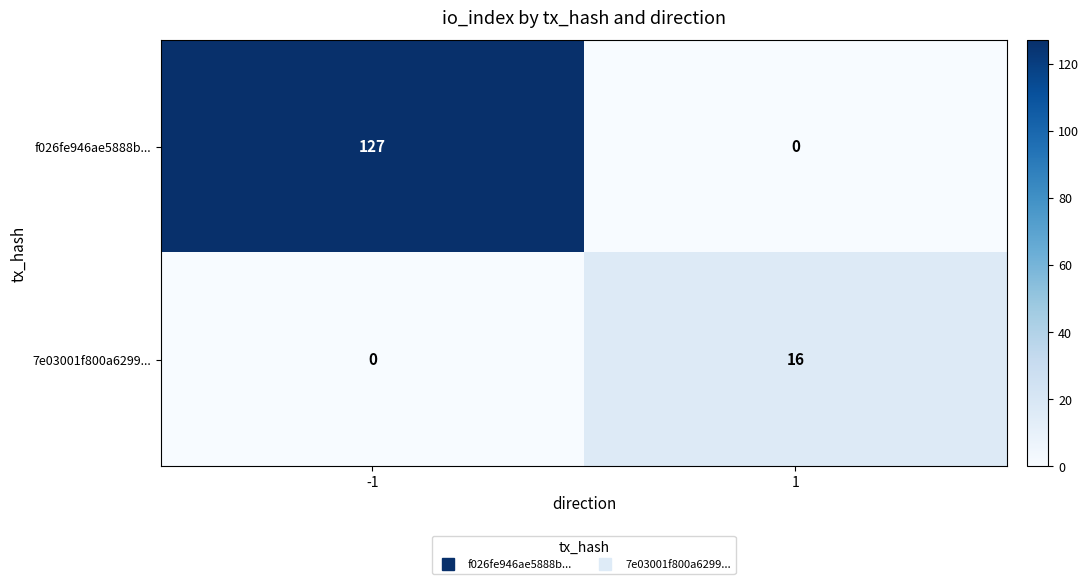

What is the difference between the maximum and minimum values in the 7e03001f800a6299... series?

16